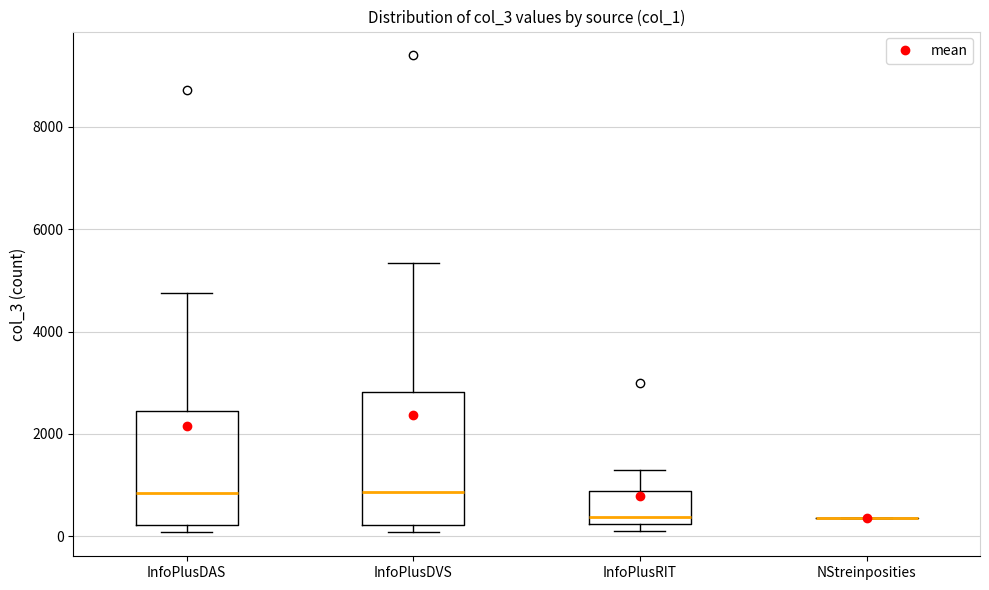

Reading left to right, transcribe this box plot: for each box, give where its median line is, the range the box spans, and where its two whiskers end, as read against the y-axis. The values are not printed on the chart, so give them approximately, as read against the axis.

InfoPlusDAS: median 800, box 200 to 2400, whiskers 0 to 4800
InfoPlusDVS: median 800, box 200 to 2800, whiskers 0 to 5400
InfoPlusRIT: median 400, box 200 to 800, whiskers 200 (just below the box's lower edge) to 1400
NStreinposities: box collapsed to a line at 400, whiskers 400 to 400